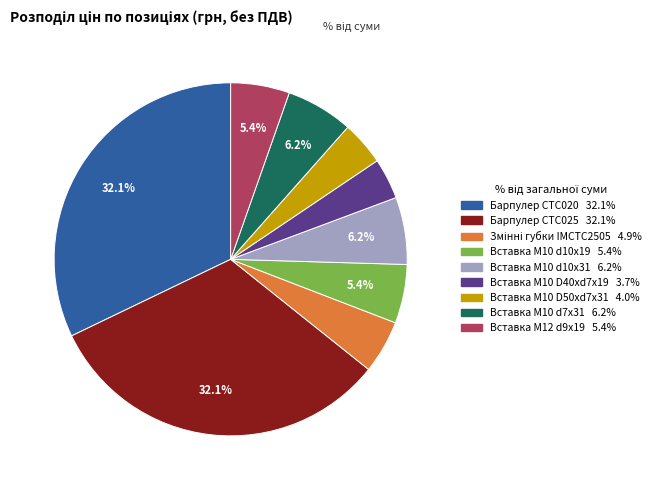

Count the number of slices in the pie.

9